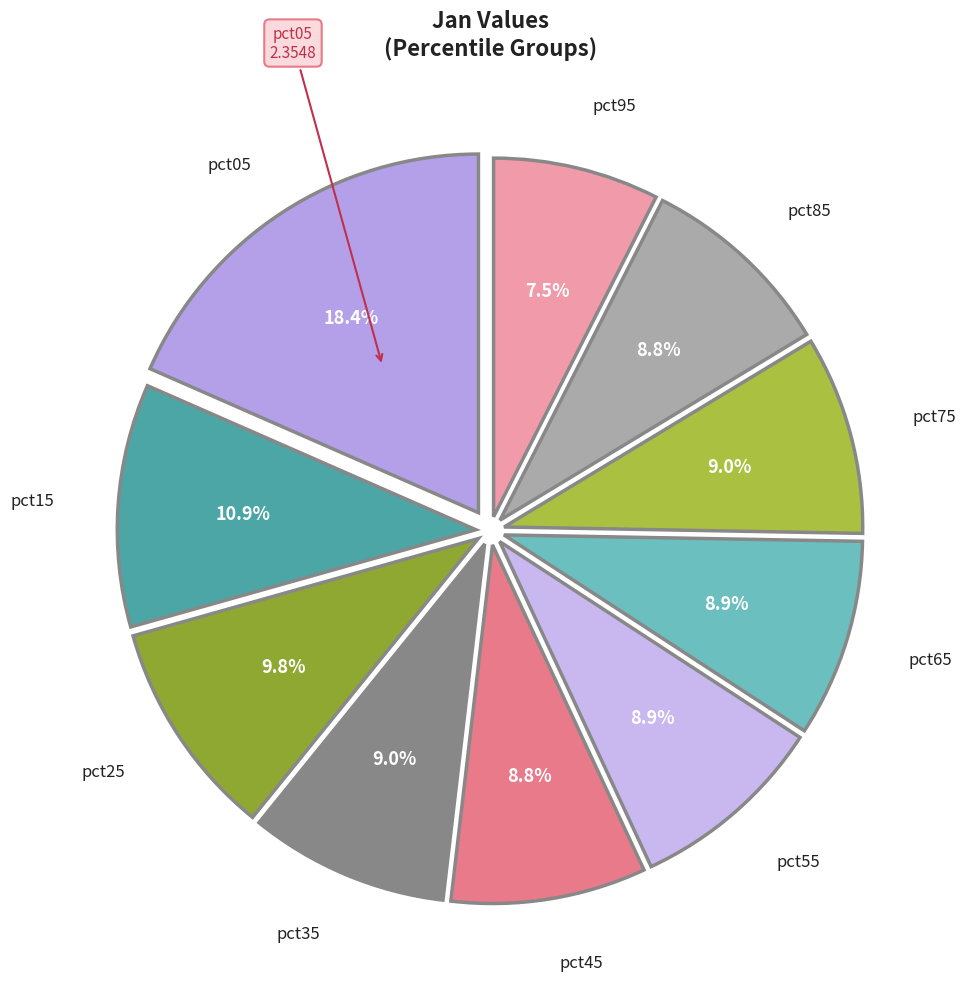

Rank the categories by value from highest to lowest.

pct05, pct15, pct25, pct35, pct75, pct65, pct55, pct85, pct45, pct95